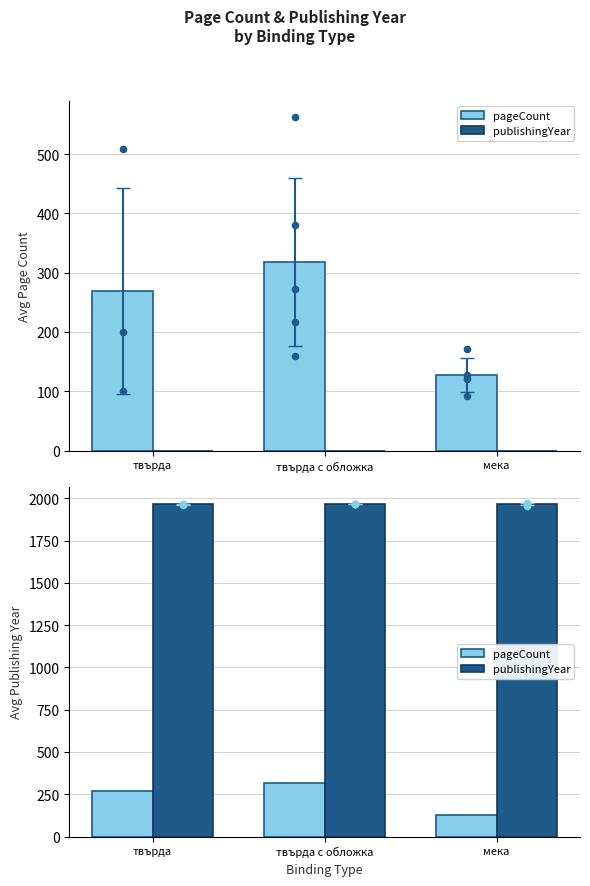

At which category is the sum across all series the highest?

твърда с обложка